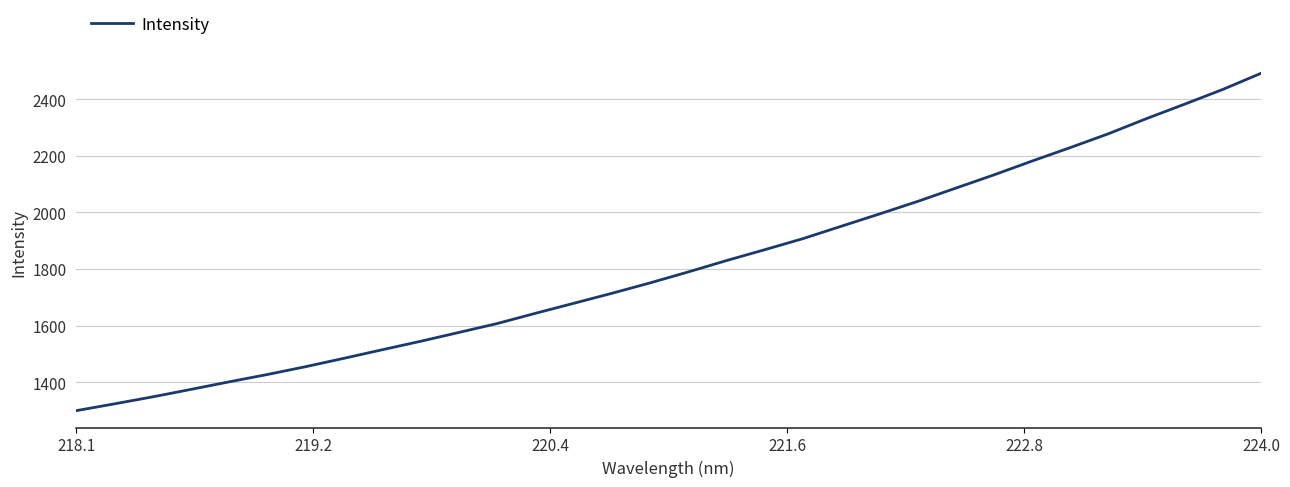

What is the difference between the maximum and minimum values?

1191.8